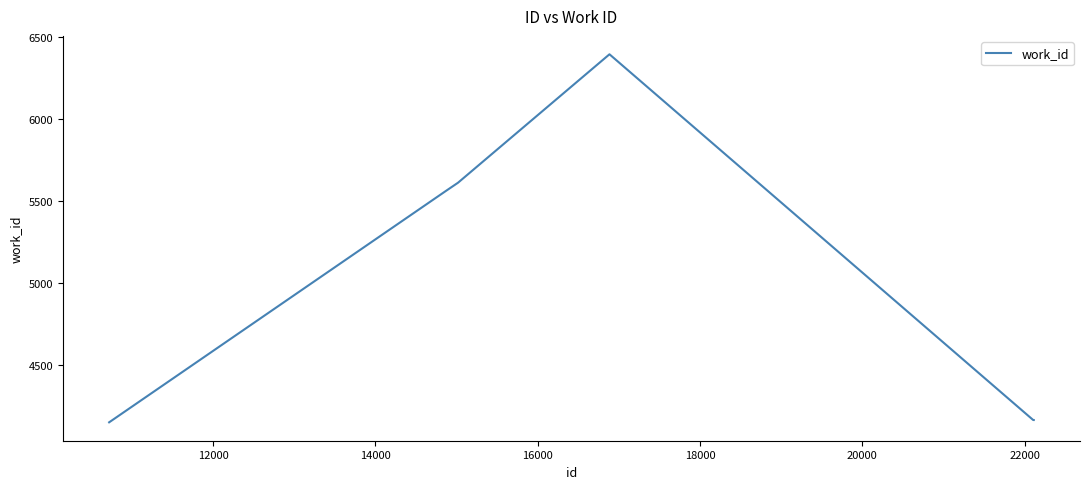

How many values are below 5564?

3